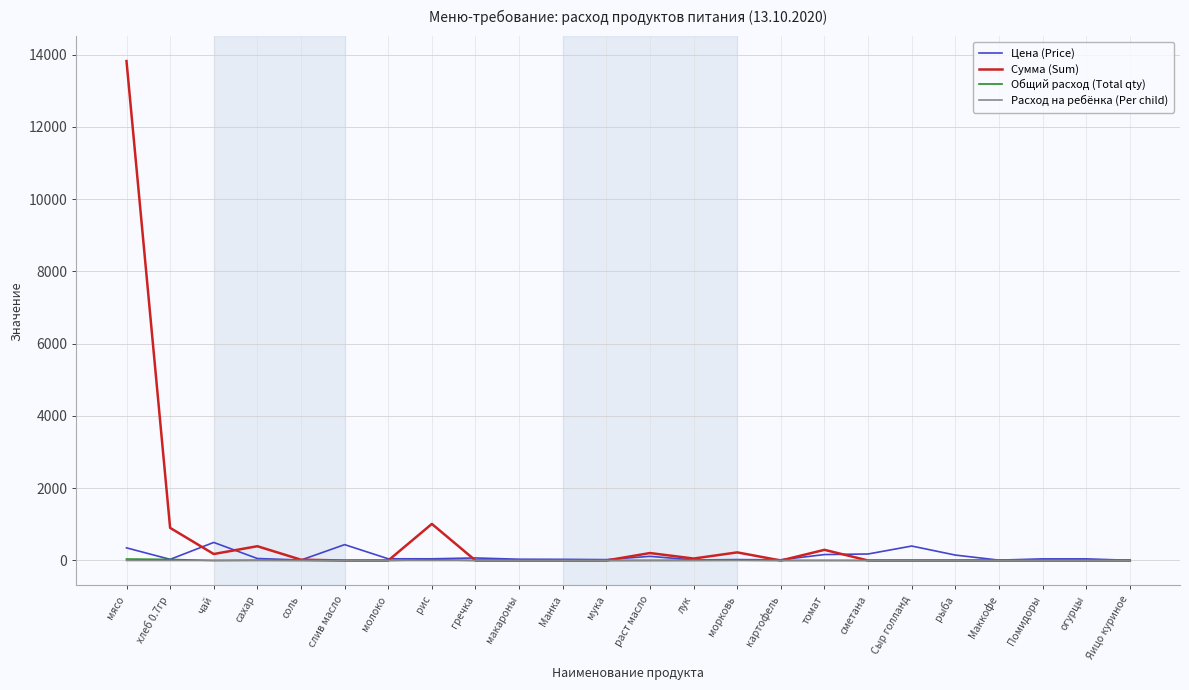

Where is the first local maximum for Цена (Price)?

чай